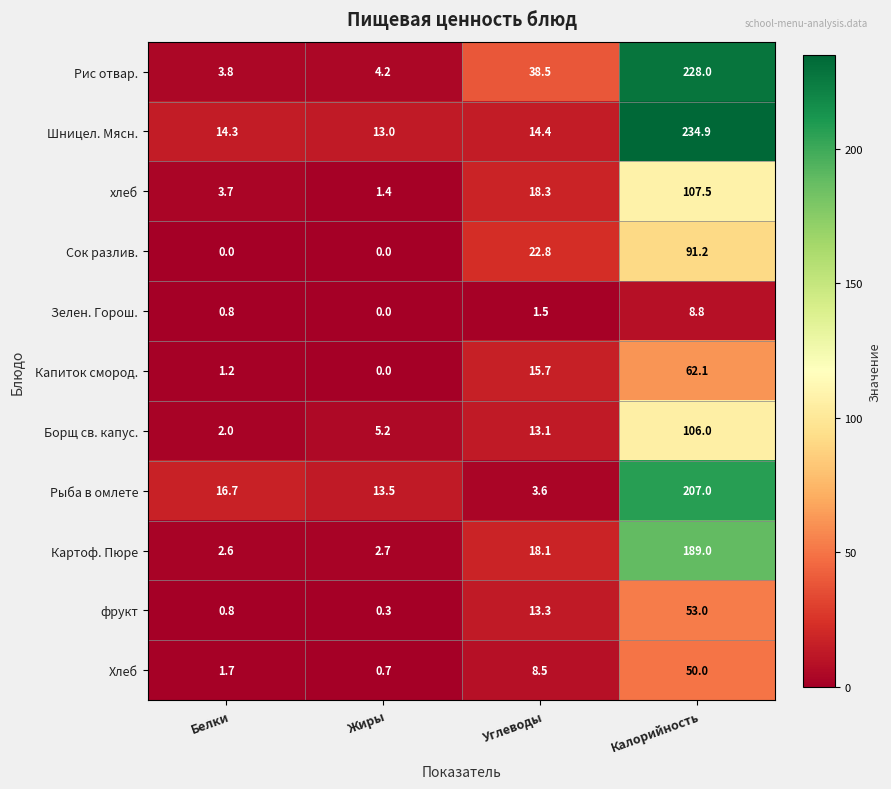

What is the difference between the хлеб values at Углеводы and Жиры?

16.9